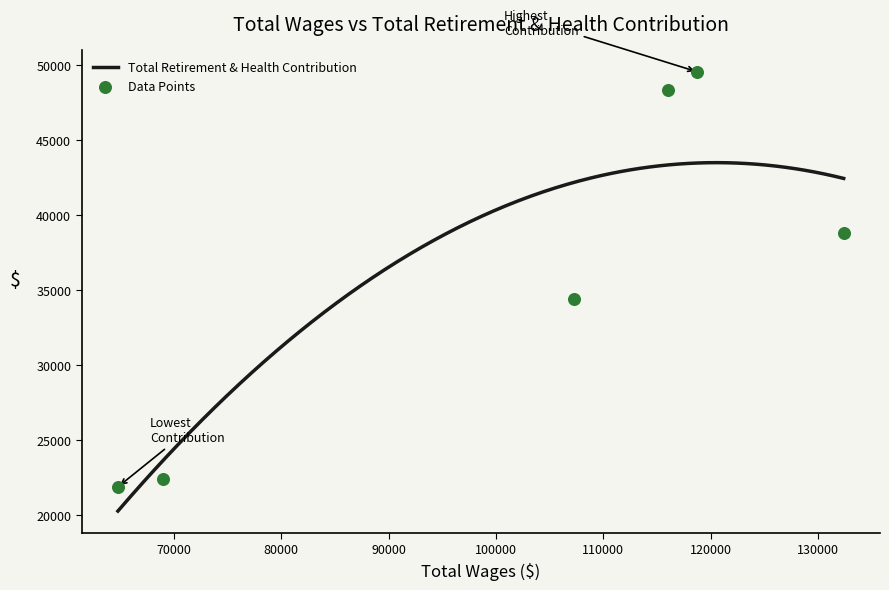

Which has a higher value, 64807.0 or 69020.0?

69020.0